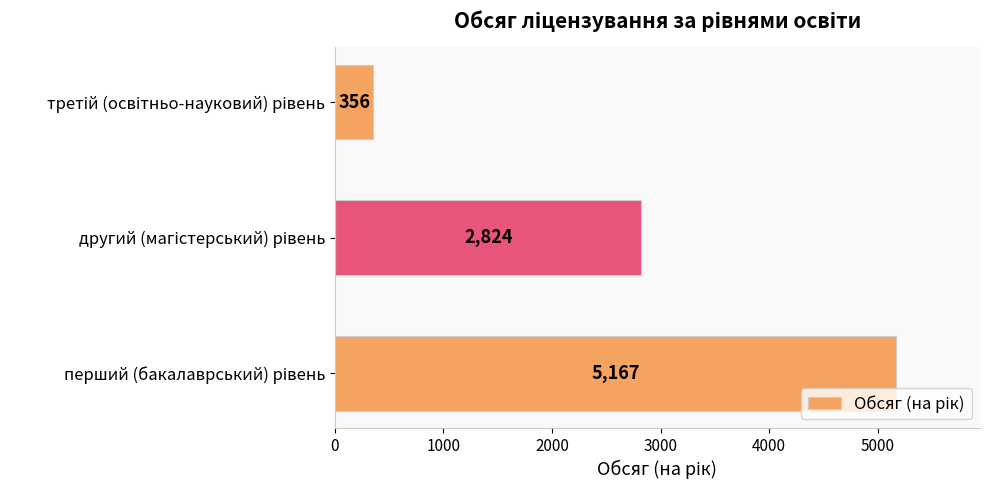

What is the sum of all values?

8347